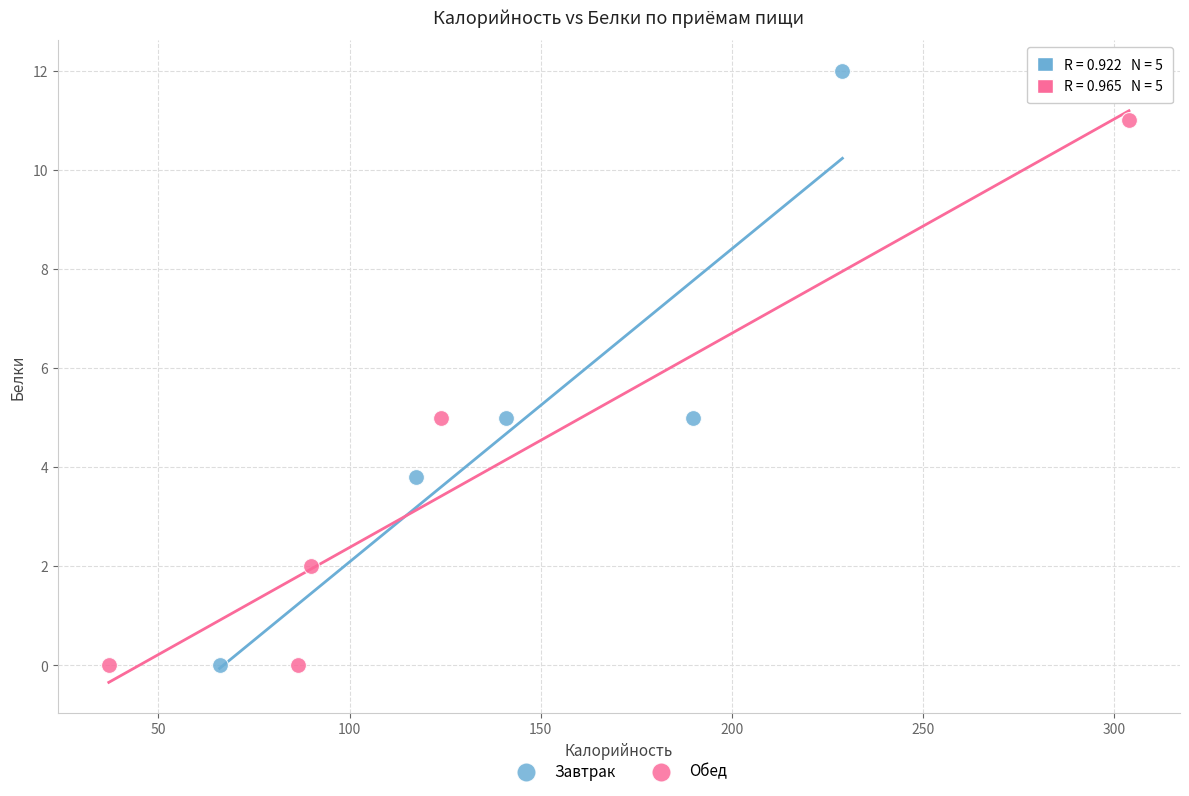

Which series contains the highest Y value?

Завтрак